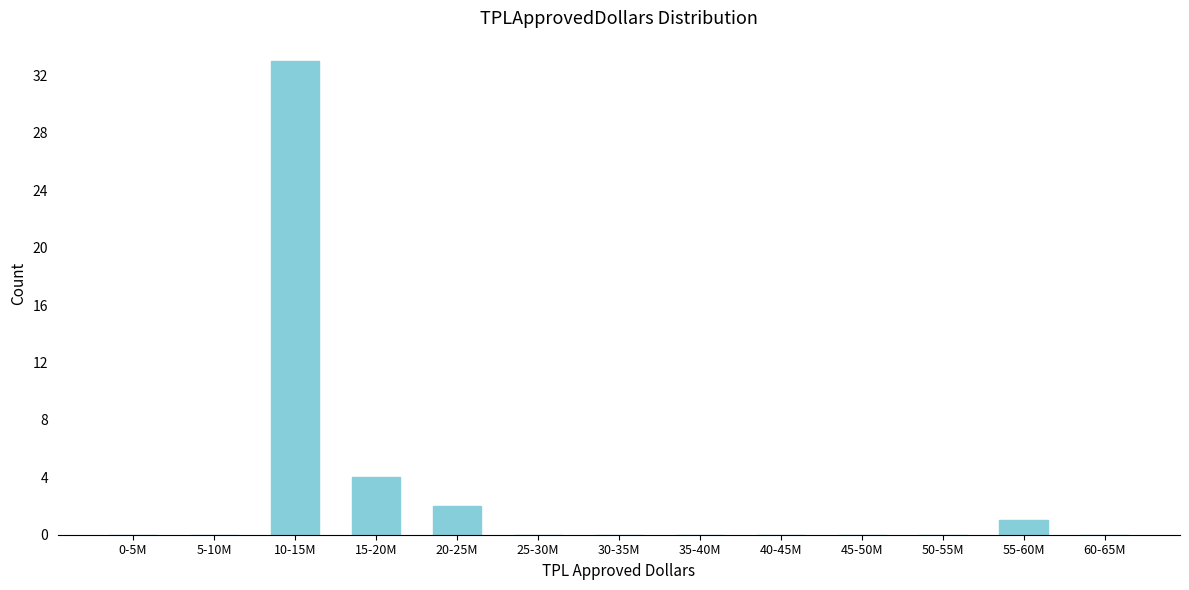

Reading right to left, what are all the values shown in this chart?

60-65M=0	55-60M=1	50-55M=0	45-50M=0	40-45M=0	35-40M=0	30-35M=0	25-30M=0	20-25M=2	15-20M=4	10-15M=33	5-10M=0	0-5M=0